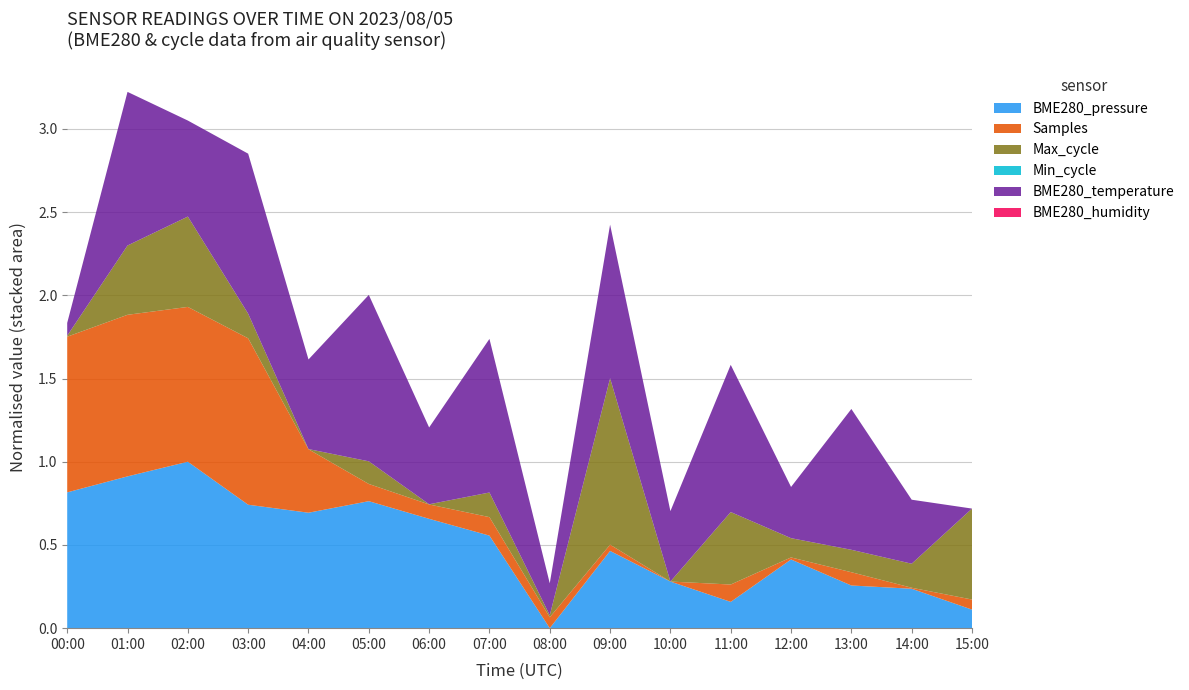

Reading left to right, extract all data points from this chart.

BME280_pressure: 00:00=101687.9	01:00=101691.6	02:00=101695.0	03:00=101685.1	04:00=101683.2	05:00=101685.9	06:00=101681.8	07:00=101678.0	08:00=101656.6	09:00=101674.4	10:00=101667.4	11:00=101662.7	12:00=101672.5	13:00=101666.5	14:00=101665.7	15:00=101660.9
Samples: 00:00=5069645.0	01:00=5070170.0	02:00=5069570.0	03:00=5070603.0	04:00=5061419.0	05:00=5057296.0	06:00=5057042.0	07:00=5057409.0	08:00=5056732.0	09:00=5056317.0	10:00=5055761.0	11:00=5057309.0	12:00=5055943.0	13:00=5056944.0	14:00=5055850.0	15:00=5056659.0
Max_cycle: 00:00=19917.0	01:00=20261.0	02:00=20367.0	03:00=20036.0	04:00=19913.0	05:00=20026.0	06:00=19913.0	07:00=20036.0	08:00=19922.0	09:00=20750.0	10:00=19912.0	11:00=20277.0	12:00=20009.0	13:00=20025.0	14:00=20033.0	15:00=20370.0
Min_cycle: 00:00=28.0	01:00=28.0	02:00=28.0	03:00=28.0	04:00=28.0	05:00=28.0	06:00=28.0	07:00=28.0	08:00=28.0	09:00=28.0	10:00=28.0	11:00=28.0	12:00=28.0	13:00=28.0	14:00=28.0	15:00=28.0
BME280_temperature: 00:00=15.7	01:00=15.9	02:00=15.8	03:00=15.9	04:00=15.8	05:00=15.9	06:00=15.8	07:00=15.9	08:00=15.7	09:00=15.9	10:00=15.8	11:00=15.9	12:00=15.8	13:00=15.9	14:00=15.8	15:00=15.7
BME280_humidity: 00:00=100.0	01:00=100.0	02:00=100.0	03:00=100.0	04:00=100.0	05:00=100.0	06:00=100.0	07:00=100.0	08:00=100.0	09:00=100.0	10:00=100.0	11:00=100.0	12:00=100.0	13:00=100.0	14:00=100.0	15:00=100.0